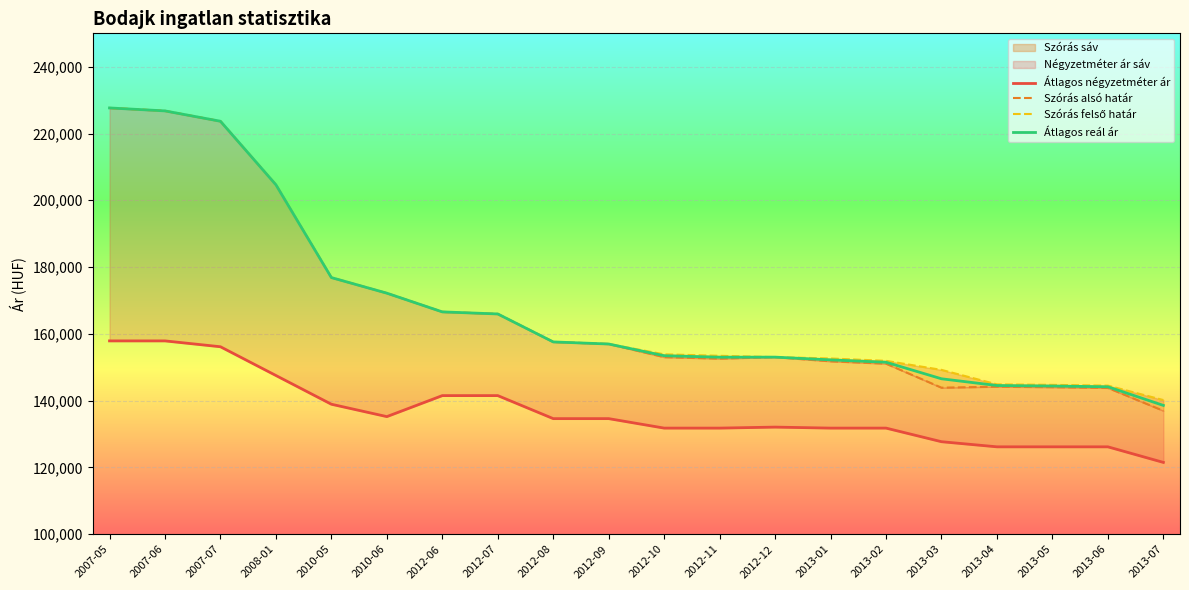

The Szórás alsó határ series shows 68070 at 2012-07. True or false?

False